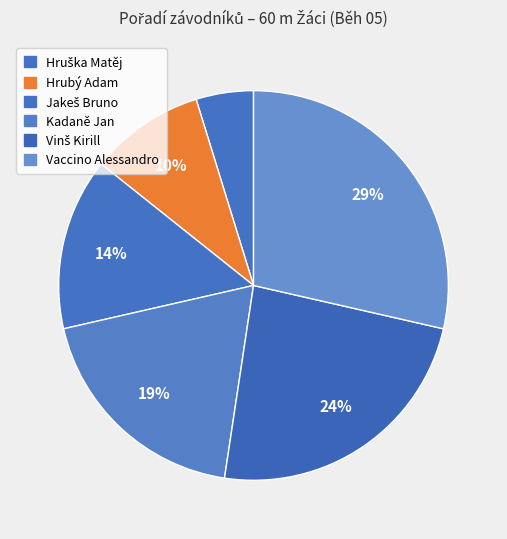

How many slices are in this pie chart?

6